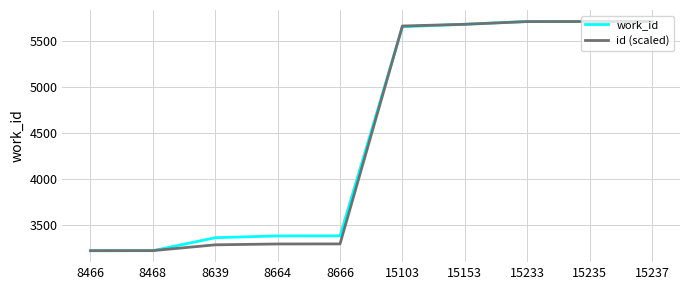

Which series has the largest total across all categories?

work_id